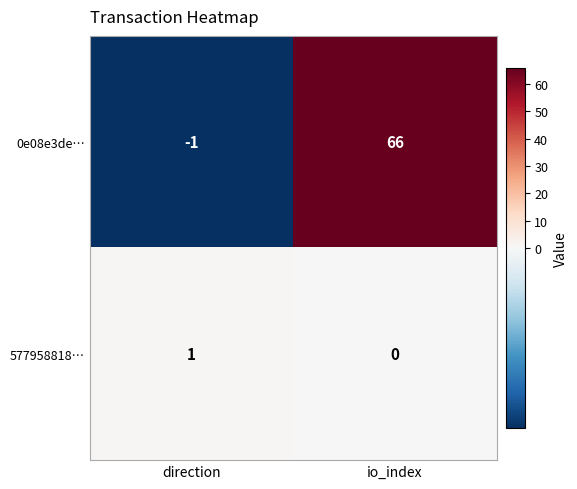

Rank the series at io_index from lowest to highest value.

577958818…, 0e08e3de…